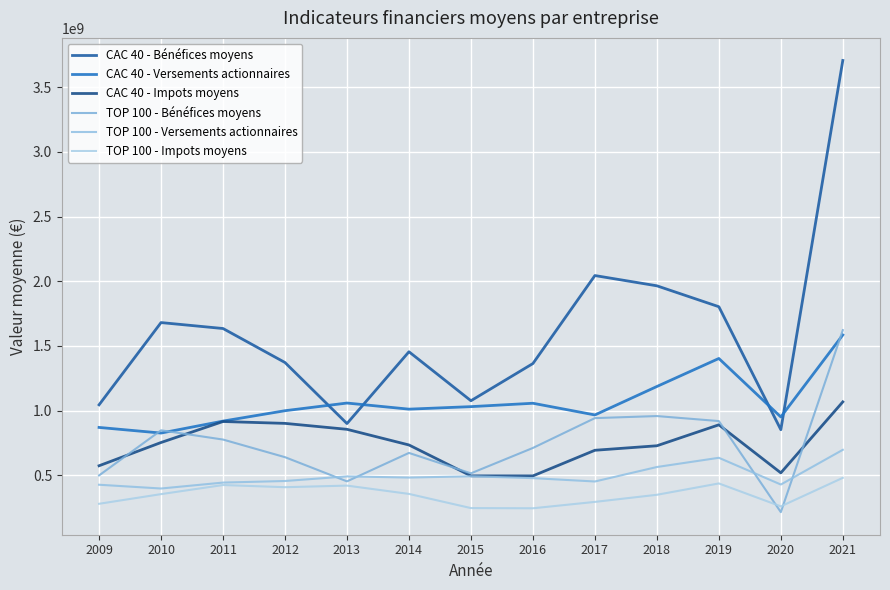

Between 2011 and 2012, which series saw the biggest shift?

CAC 40 - Bénéfices moyens